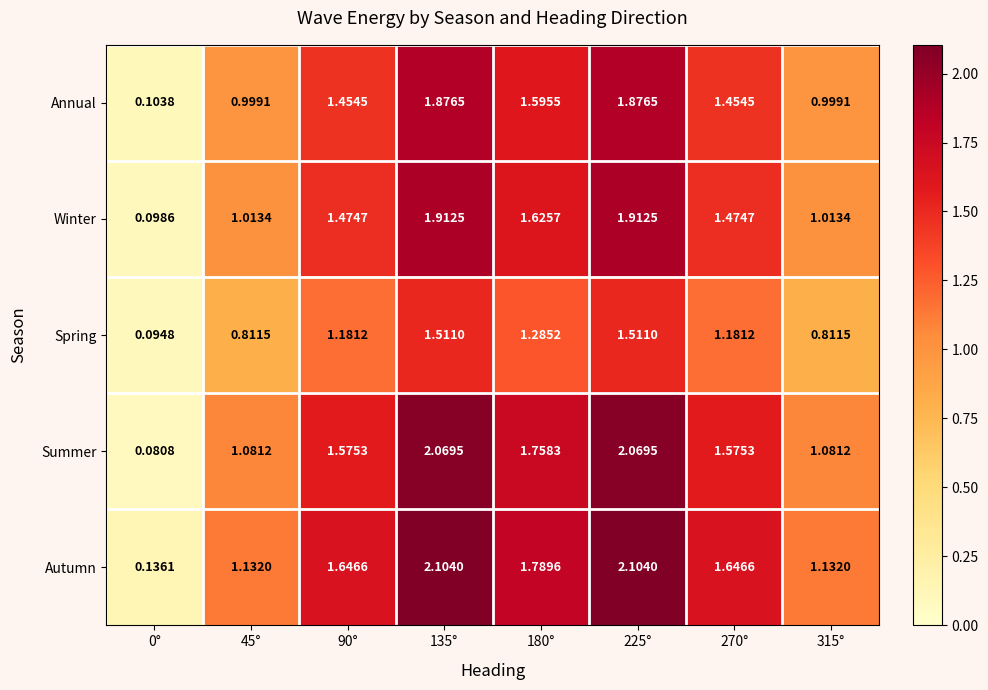

At 180°, list the series in order from smallest to largest.

Spring, Annual, Winter, Summer, Autumn